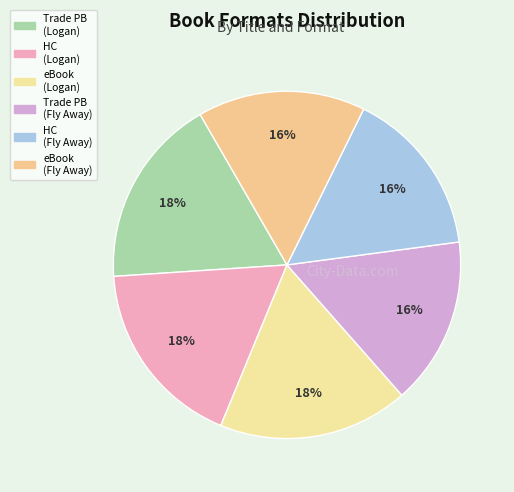

Count the number of slices in the pie.

6